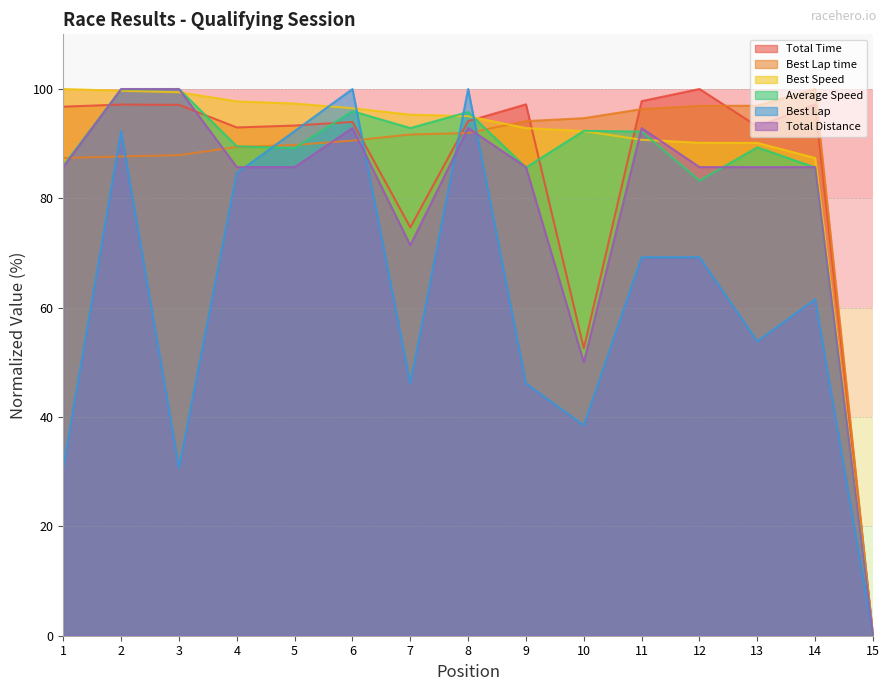

Is the value of Average Speed at 11 greater than the value of Best Lap time at 5?

Yes